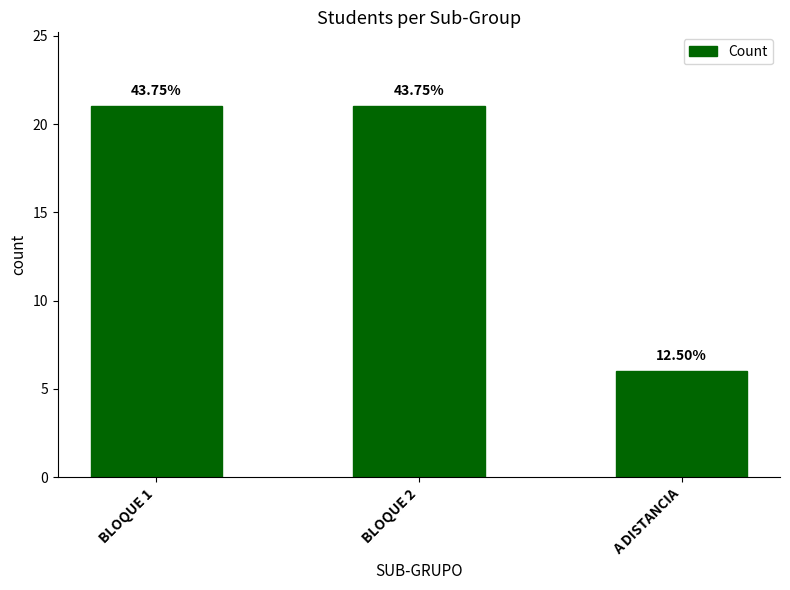

What is the smallest value displayed?

6